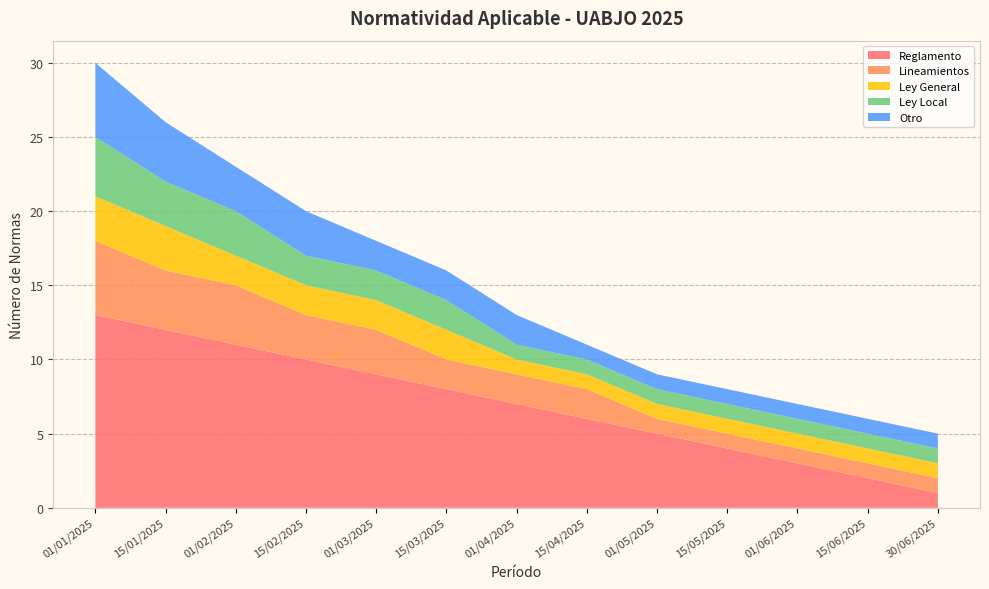

Reading left to right, what are all the values shown in this chart?

Reglamento: 13	12	11	10	9	8	7	6	5	4	3	2	1
Lineamientos: 5	4	4	3	3	2	2	2	1	1	1	1	1
Ley General: 3	3	2	2	2	2	1	1	1	1	1	1	1
Ley Local: 4	3	3	2	2	2	1	1	1	1	1	1	1
Otro: 5	4	3	3	2	2	2	1	1	1	1	1	1